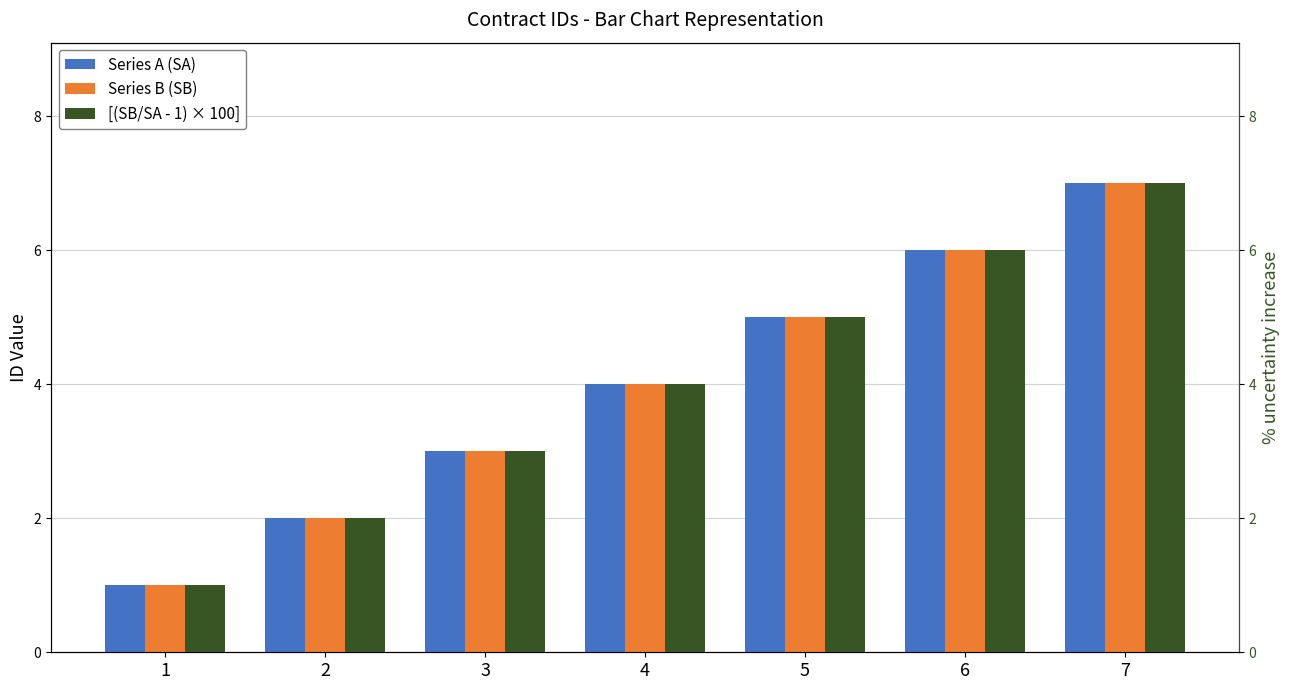

What is the value of the Series B (SB) bar at the 1st from the left?

1